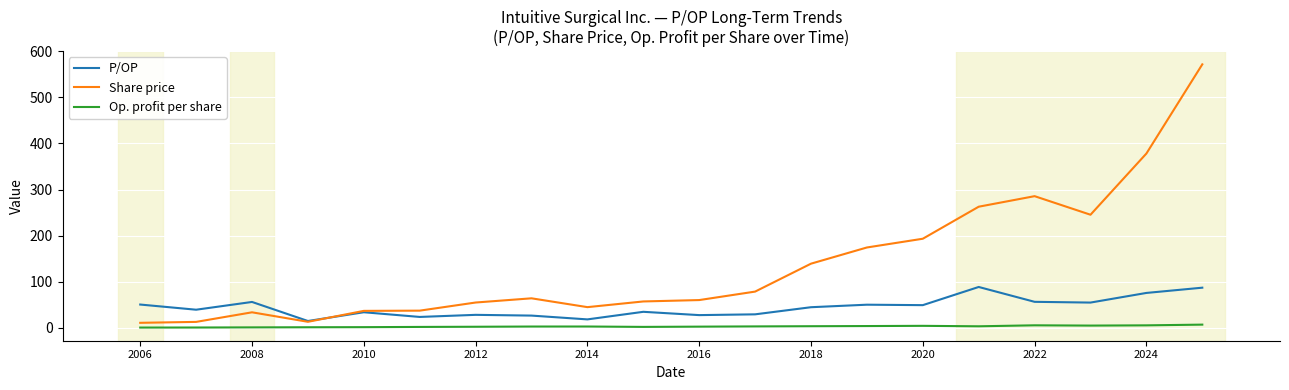

List the series in order of their overall mean, lowest first.

Op. profit per share, P/OP, Share price